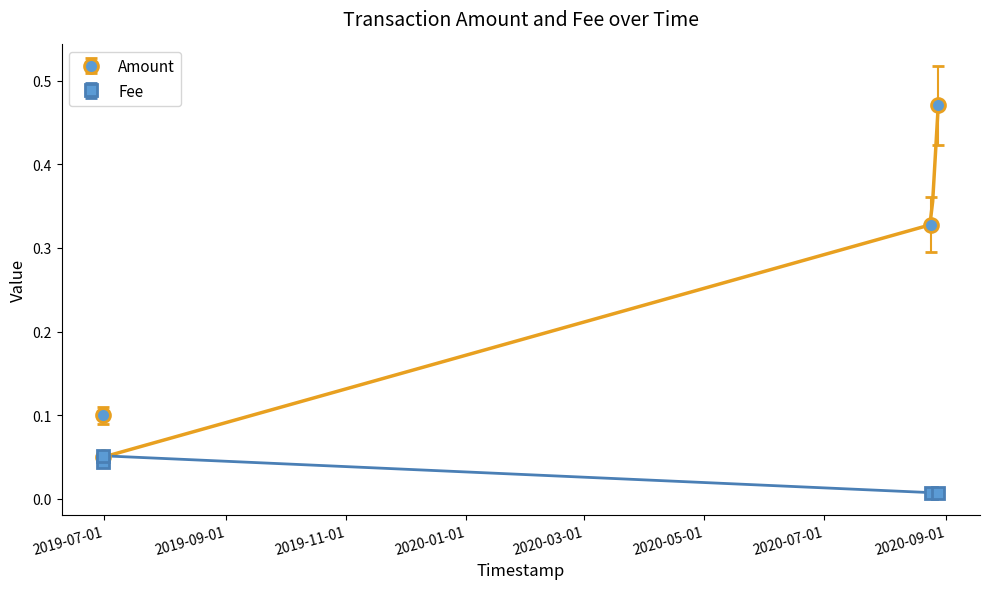

Which label corresponds to the largest value in the chart?

2020-08-28 01:37:40